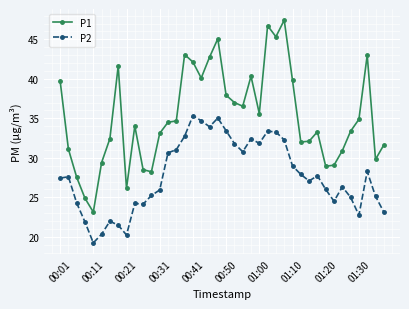

What is the minimum value shown in the chart?

19.2